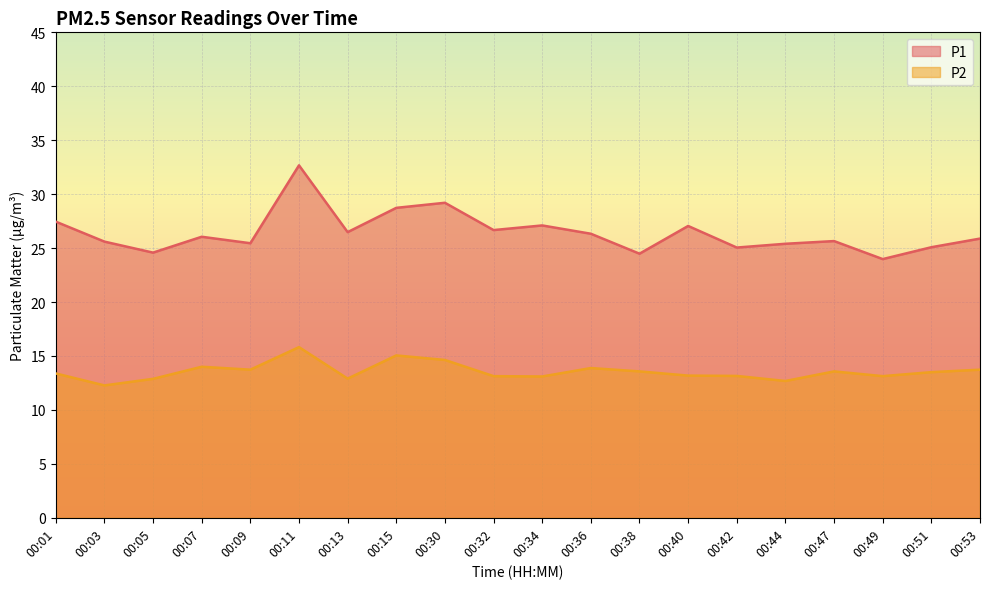

How many data points in P1 are less than 26?

10